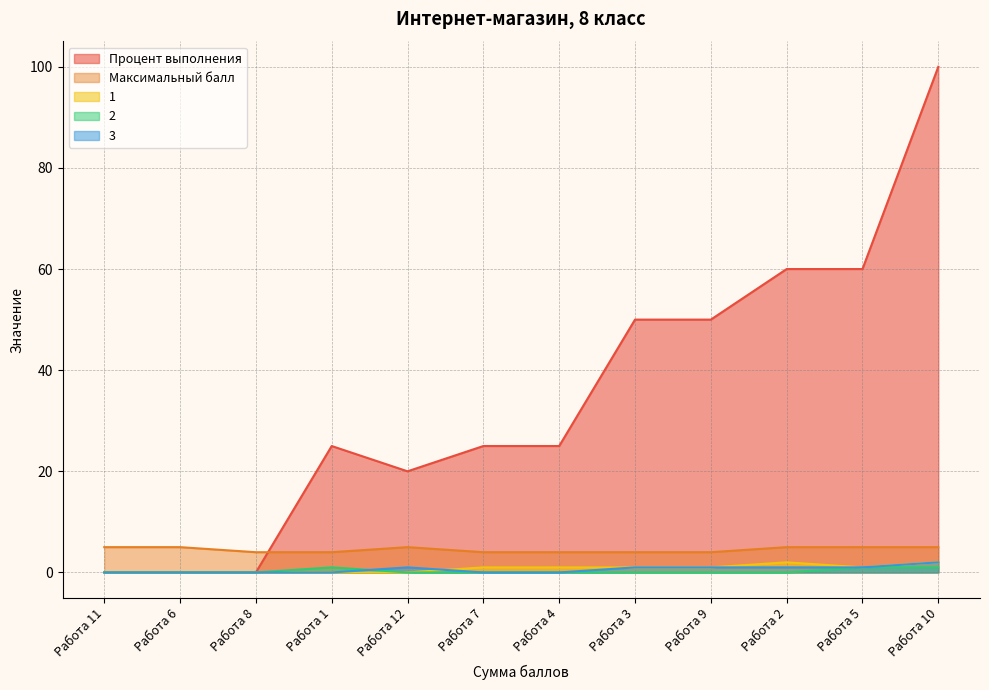

Is it true that 2 equals 0 at Работа 9?

True